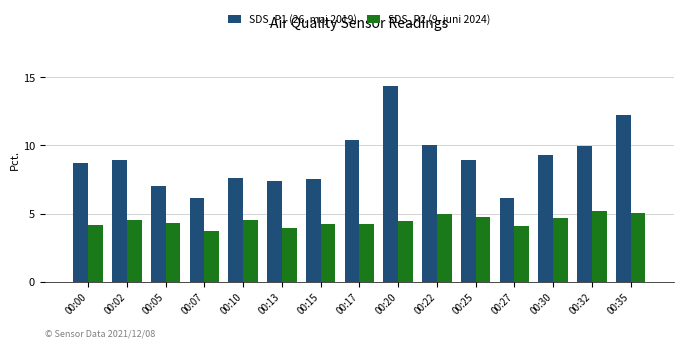

Which series changed the most between 00:02 and 00:13?

SDS_P1 (26. maj 2019)